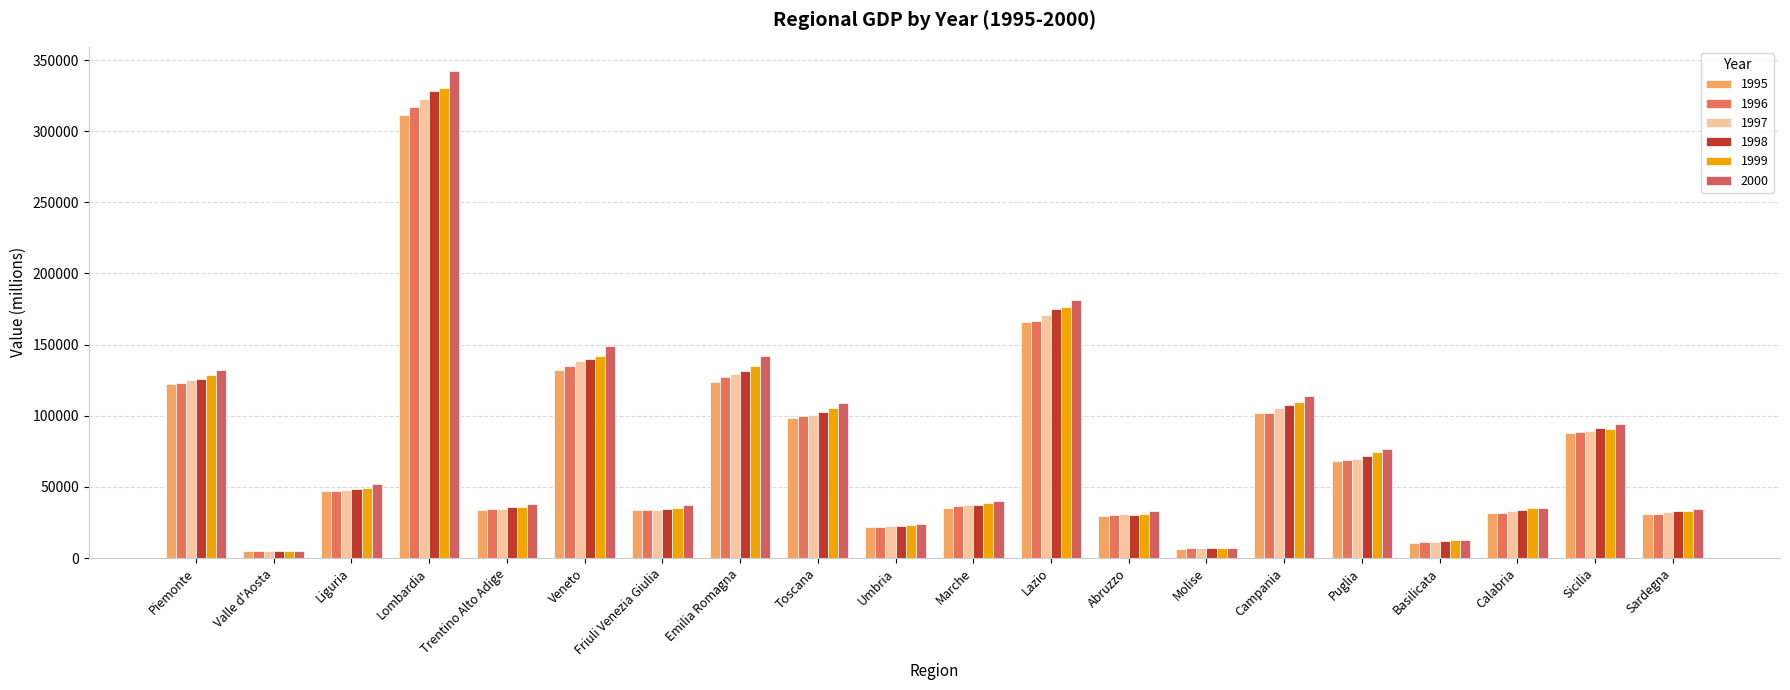

Where is 1996 nearest to the value 161129?

Lazio